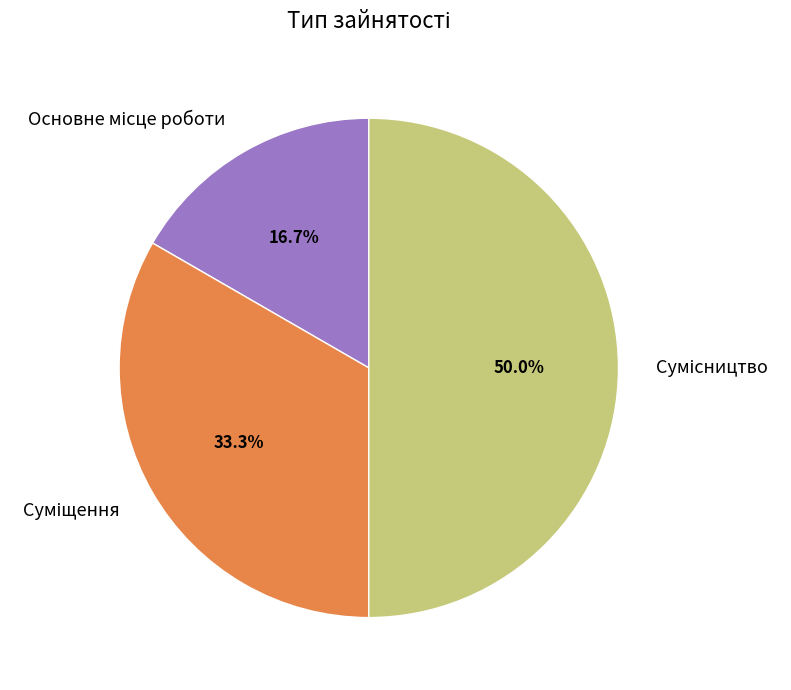

To the nearest percent, what is the difference between the largest and smallest slice percentages?

33%